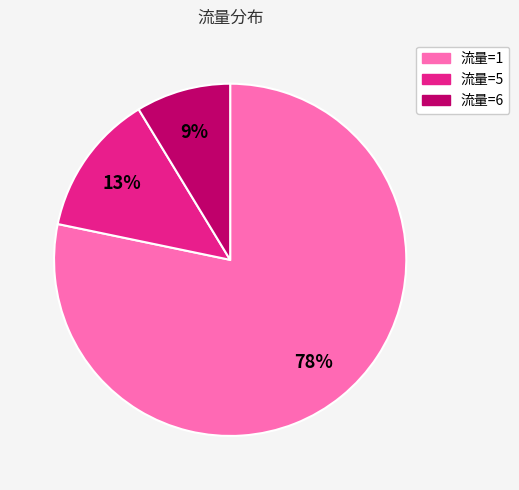

How many slices are in this pie chart?

3